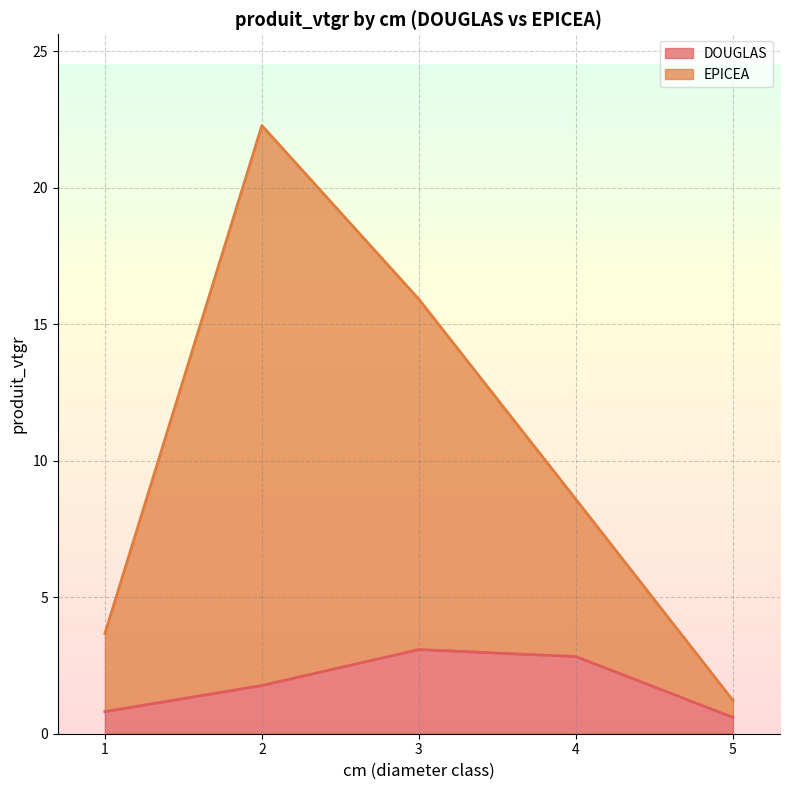

Which series has the widest spread of values?

EPICEA